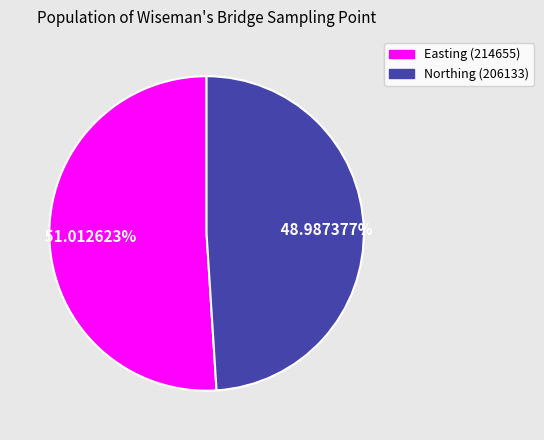

Which has a higher value, Northing (206133) or Easting (214655)?

Easting (214655)